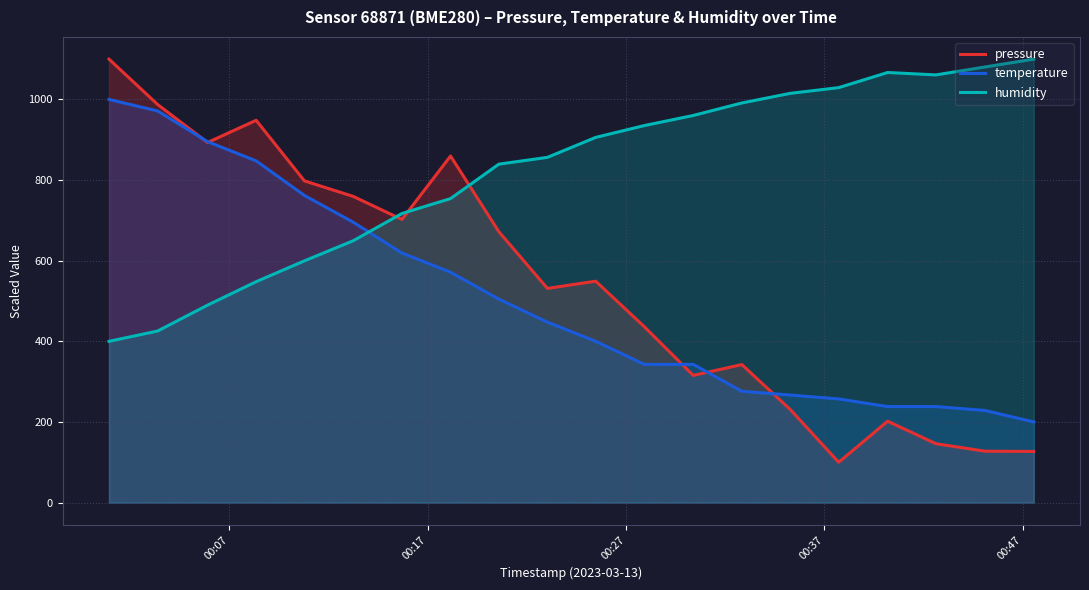

Count the number of data series in this chart.

3